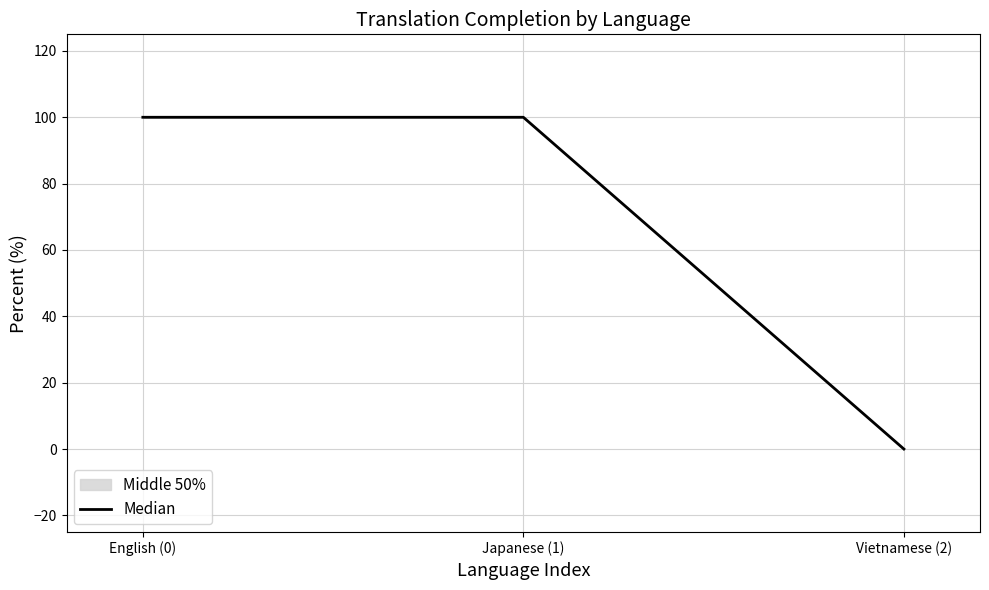

Which category has the highest value across all series?

English (0)